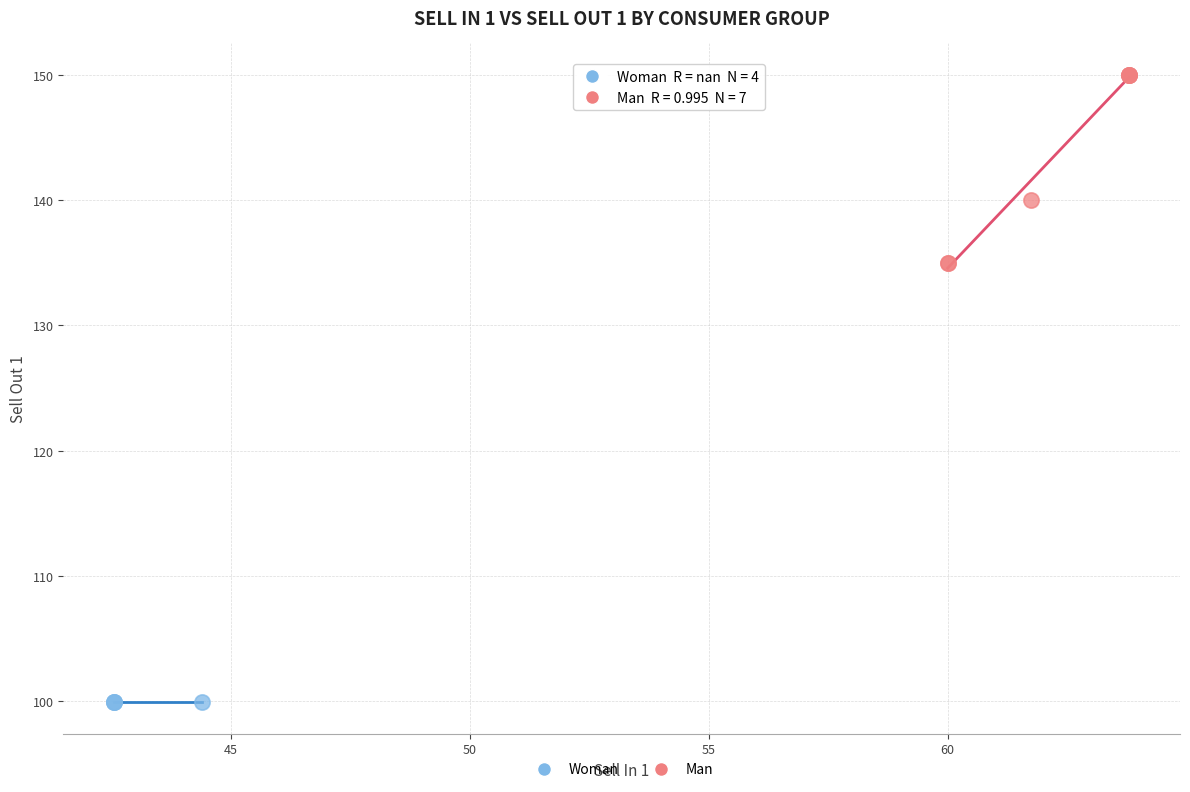

Which series reaches the maximum Y coordinate?

Man